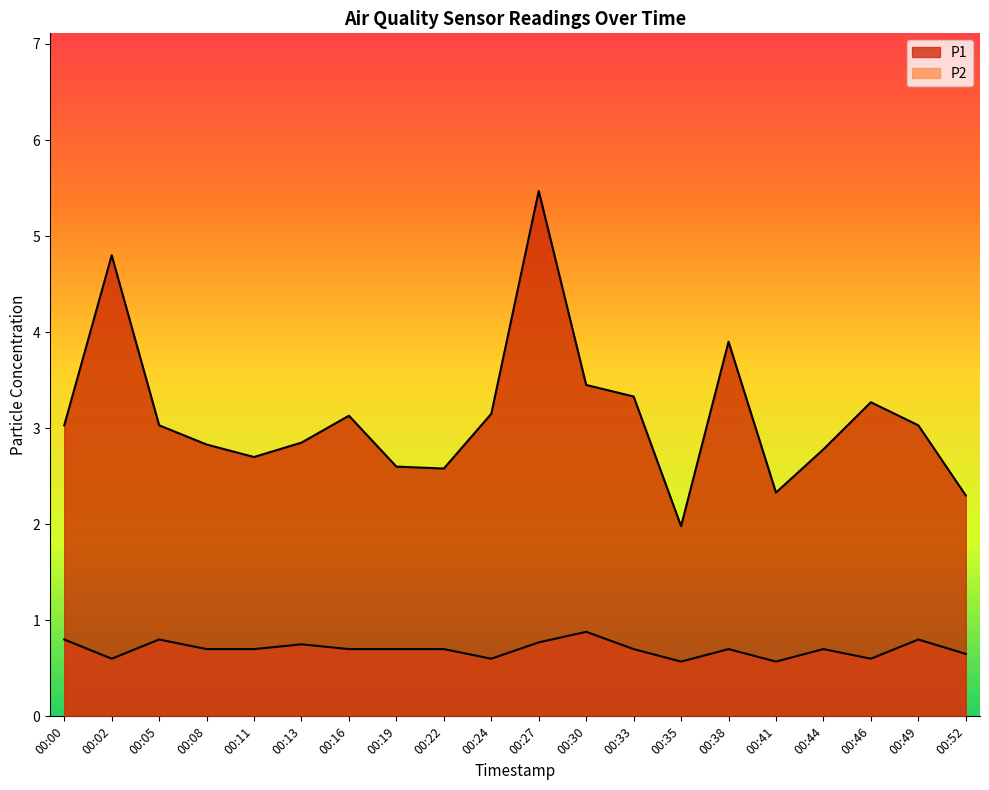

True or false: P2 and P1 cross at least once.

False